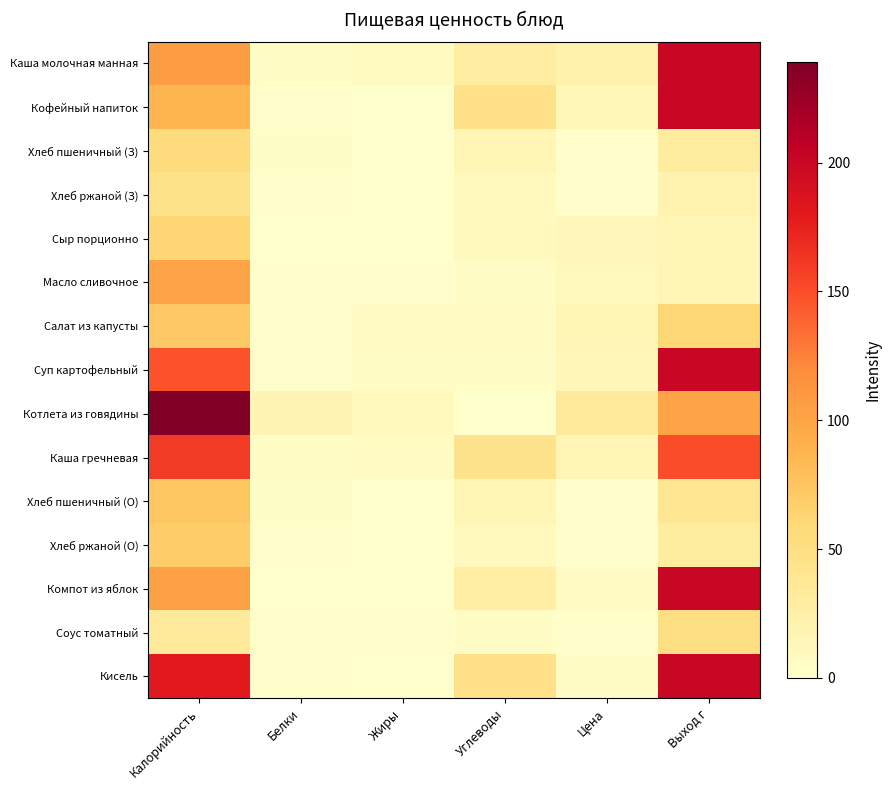

At which label does Сыр порционно first exceed 12?

Калорийность